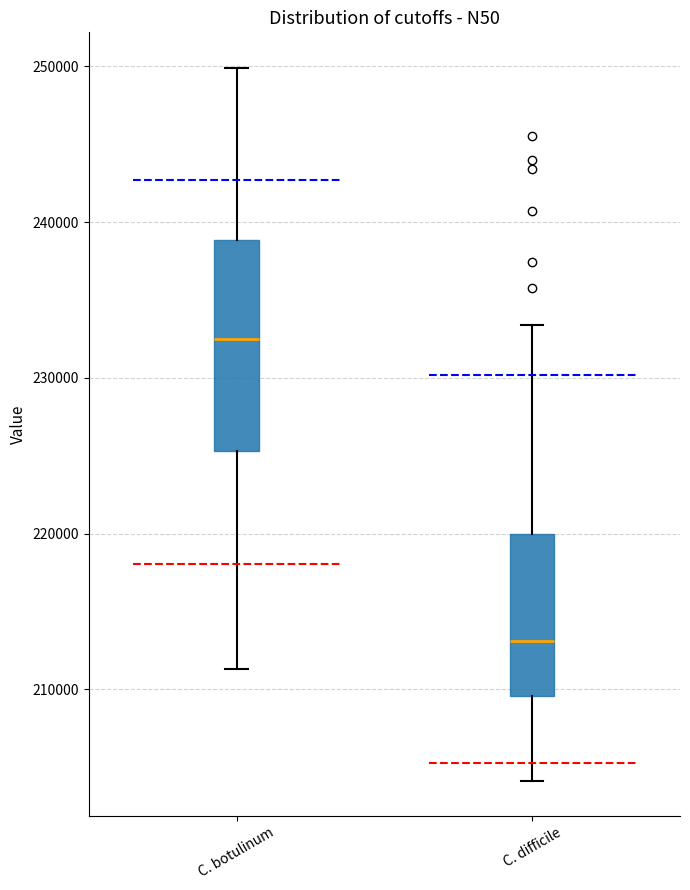

Which box's median line is the lowest?

C. difficile